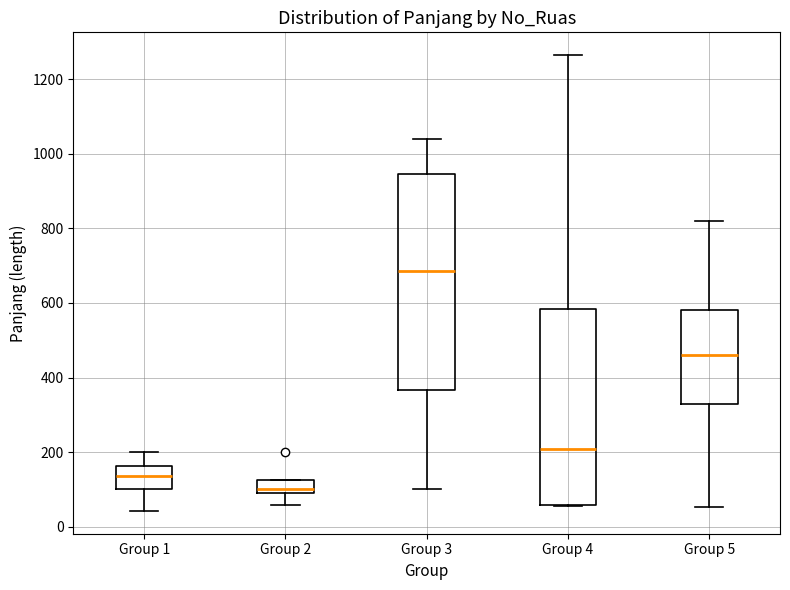

Reading left to right, transcribe this box plot: for each box, give where its median line is, the range the box spans, and where its two whiskers end, as read against the y-axis. The values are not printed on the chart, so give them approximately, as read against the axis.

Group 1: median 140, box 100 to 160, whiskers 40 to 200
Group 2: median 100, box 80 to 120, whiskers 60 to 120
Group 3: median 680, box 360 to 940, whiskers 100 to 1040
Group 4: median 200, box 60 to 580, whiskers 60 to 1260
Group 5: median 460, box 320 to 580, whiskers 60 to 820